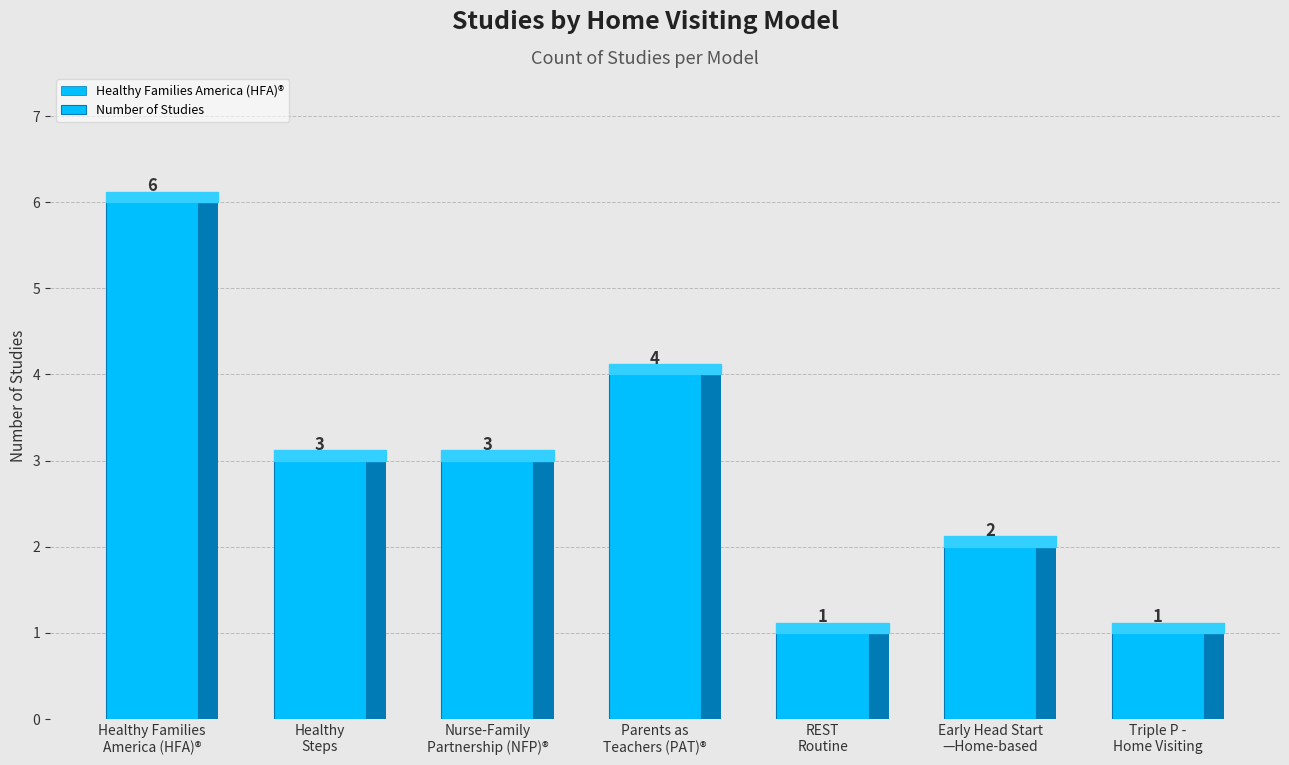

What is the difference between the maximum and minimum values?

5